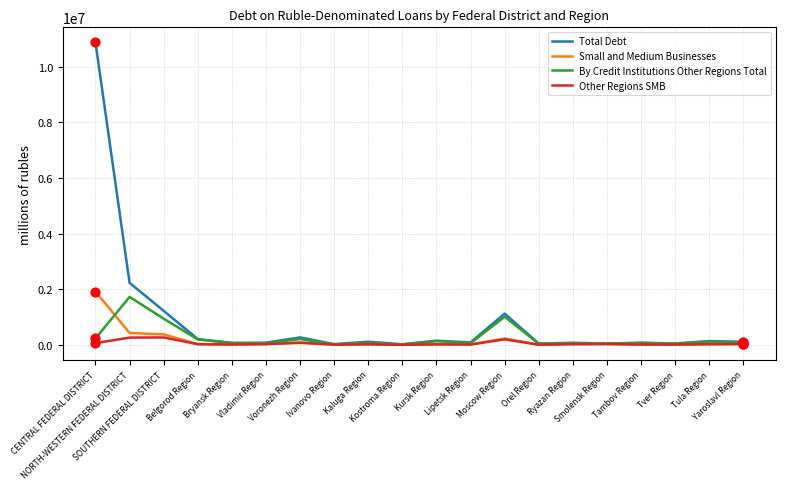

Which series has the widest spread of values?

Total Debt